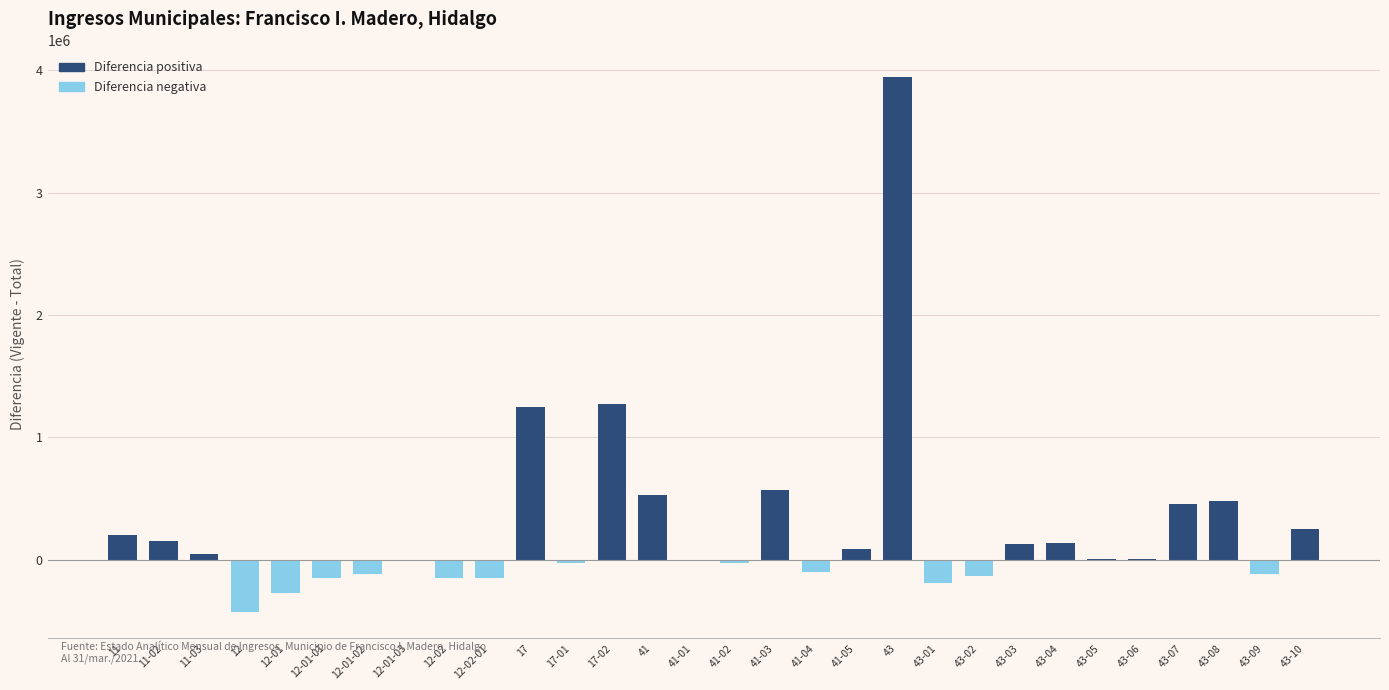

At which label is the value closest to 1762263?

17-02